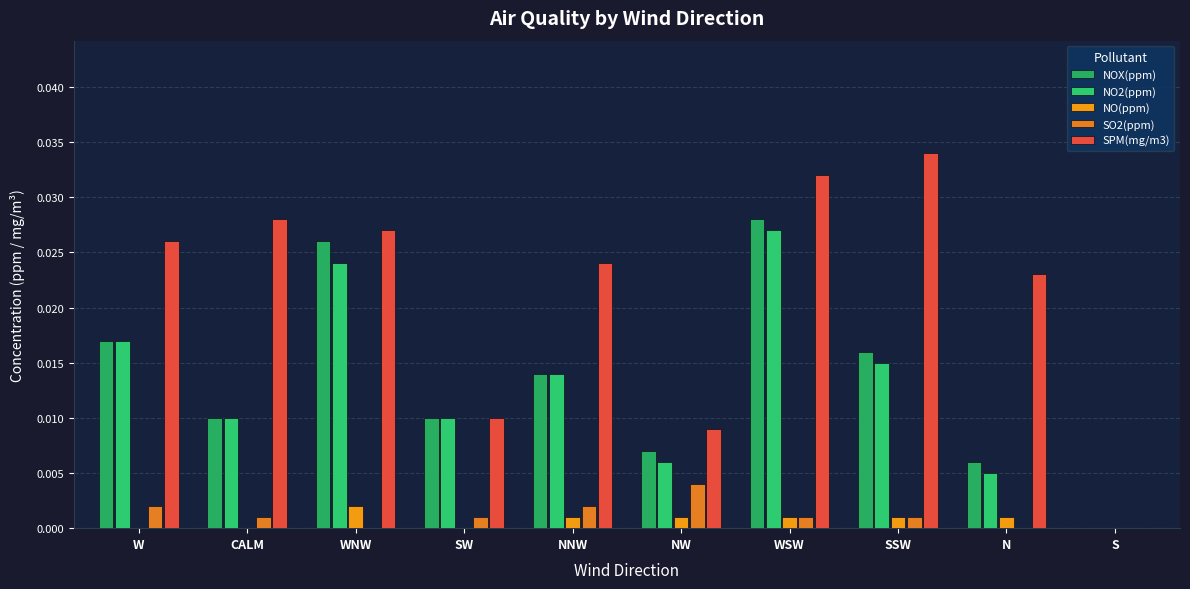

Which series has the widest spread of values?

SPM(mg/m3)